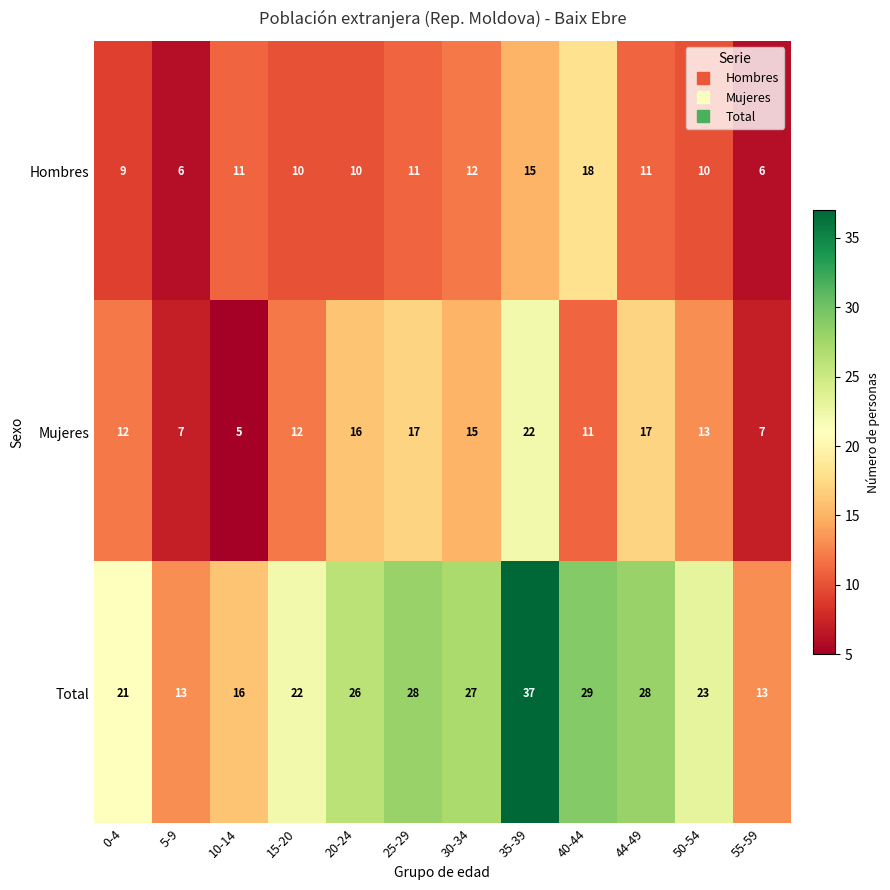

Which category has the highest value across all series?

35-39